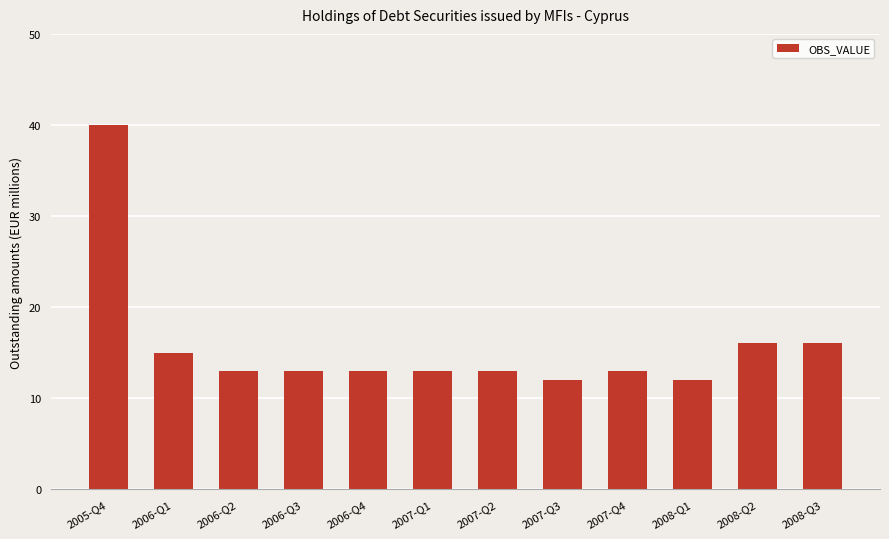

What is the ratio of the value at 2007-Q2 to the value at 2006-Q4?

1.0